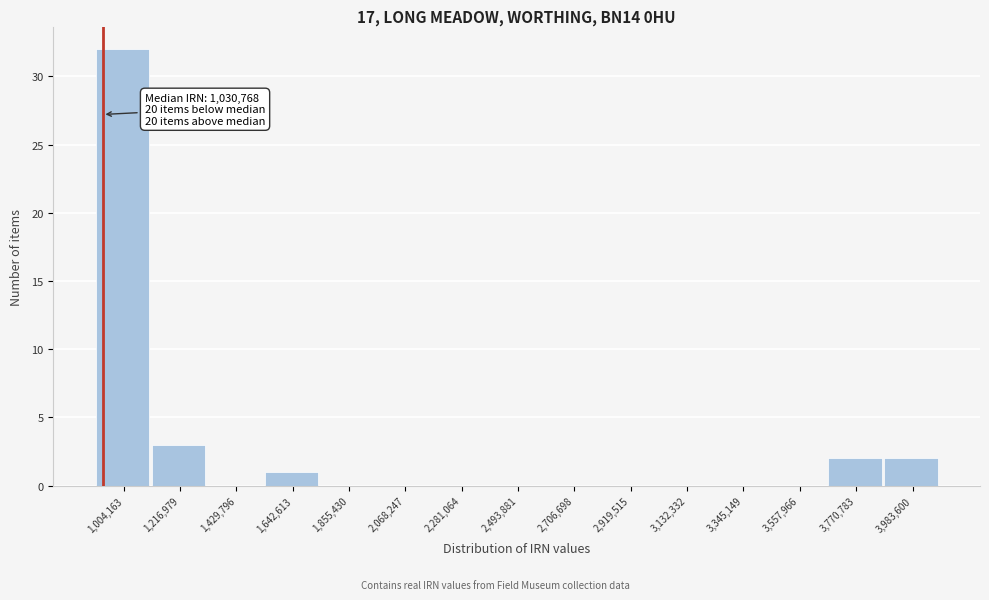

Reading left to right, extract all data points from this chart.

1,004,163=32	1,216,979=3	1,429,796=0	1,642,613=1	1,855,430=0	2,068,247=0	2,281,064=0	2,493,881=0	2,706,698=0	2,919,515=0	3,132,332=0	3,345,149=0	3,557,966=0	3,770,783=2	3,983,600=2